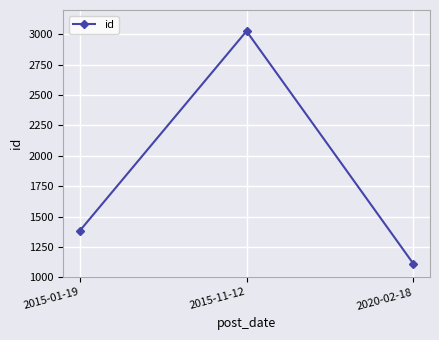

What is the label of the 1st point from the left?

2015-01-19